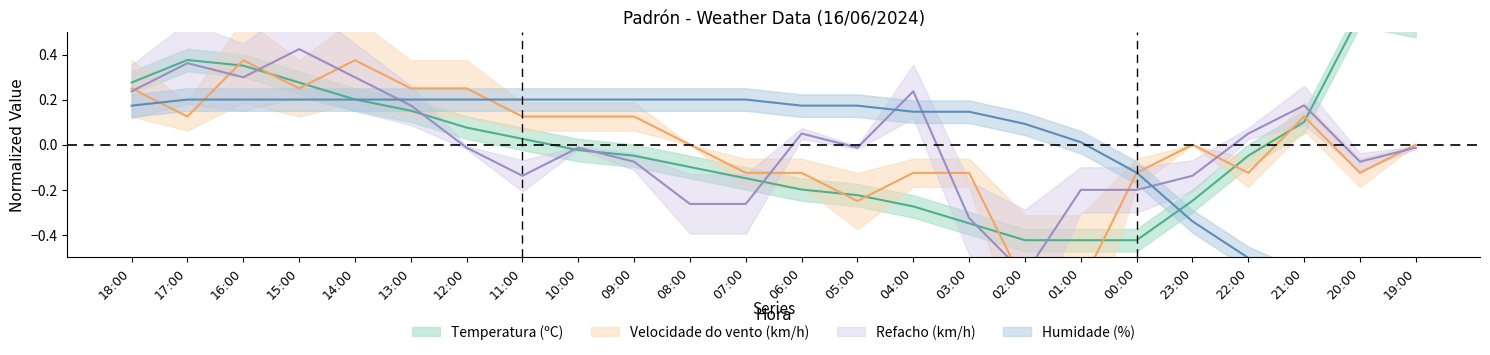

What is the difference between the second highest and minimum values in the Velocidade do vento (km/h) series?

1.0